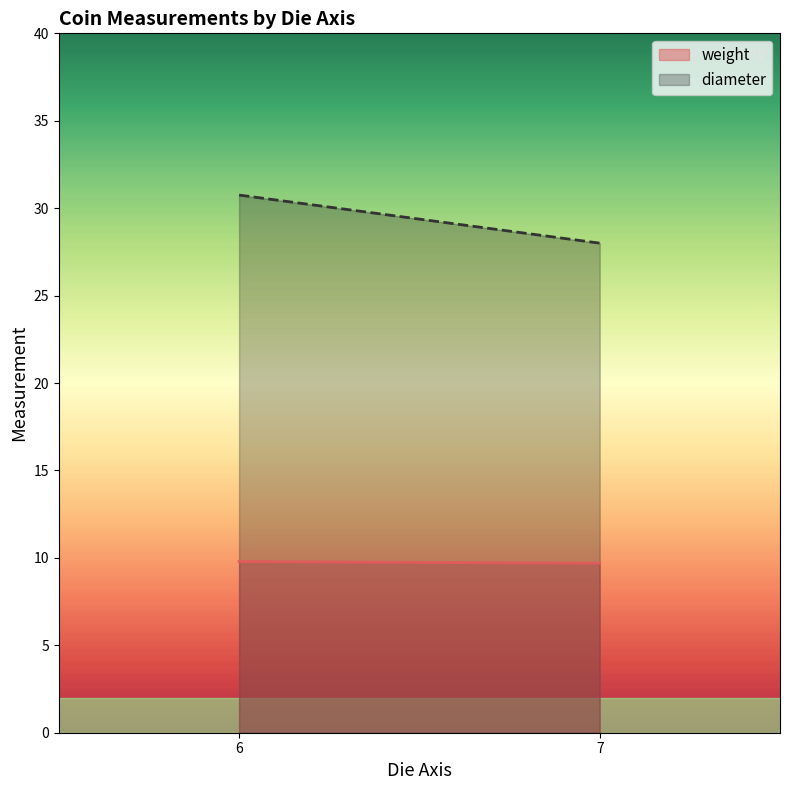

List the series in order of their peak value, lowest first.

weight, diameter